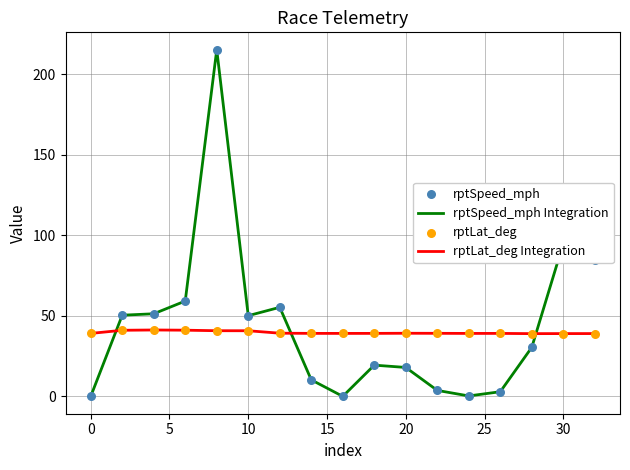

Which series has the widest spread of values?

rptSpeed_mph Integration